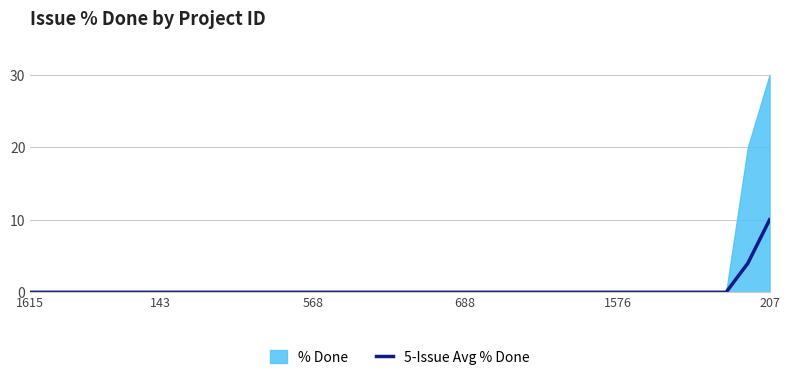

What is the maximum value for 5-Issue Avg % Done?

10